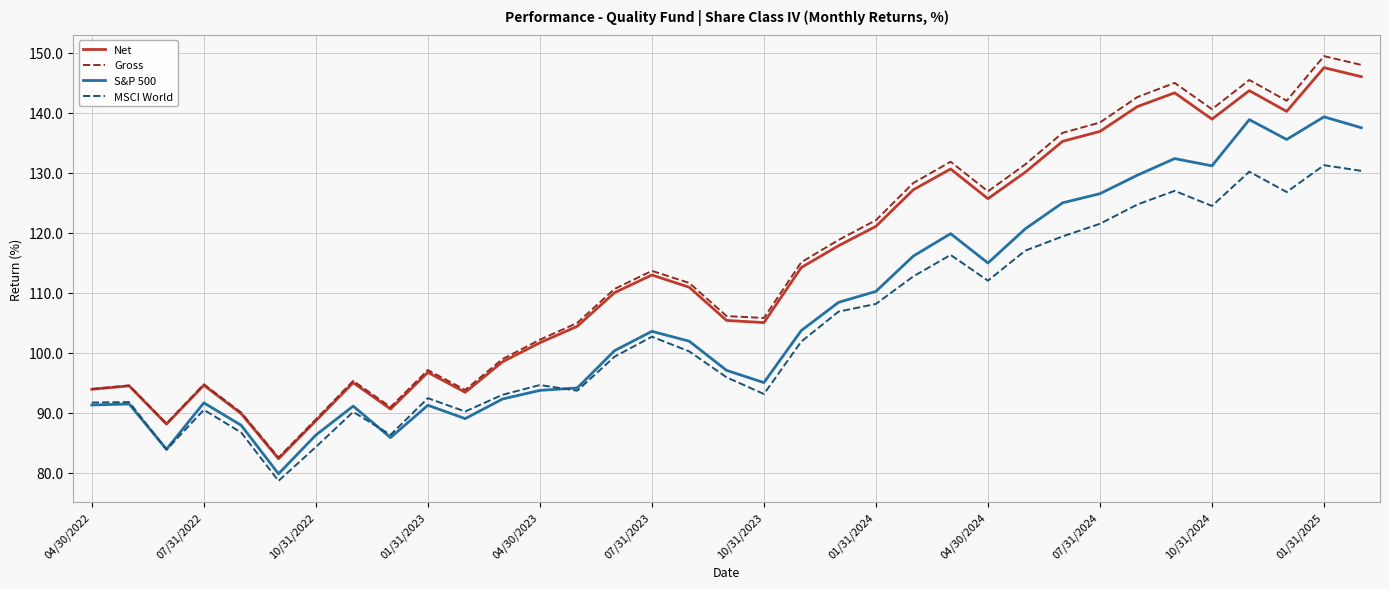

What is the lowest value of the Gross series?

82.5